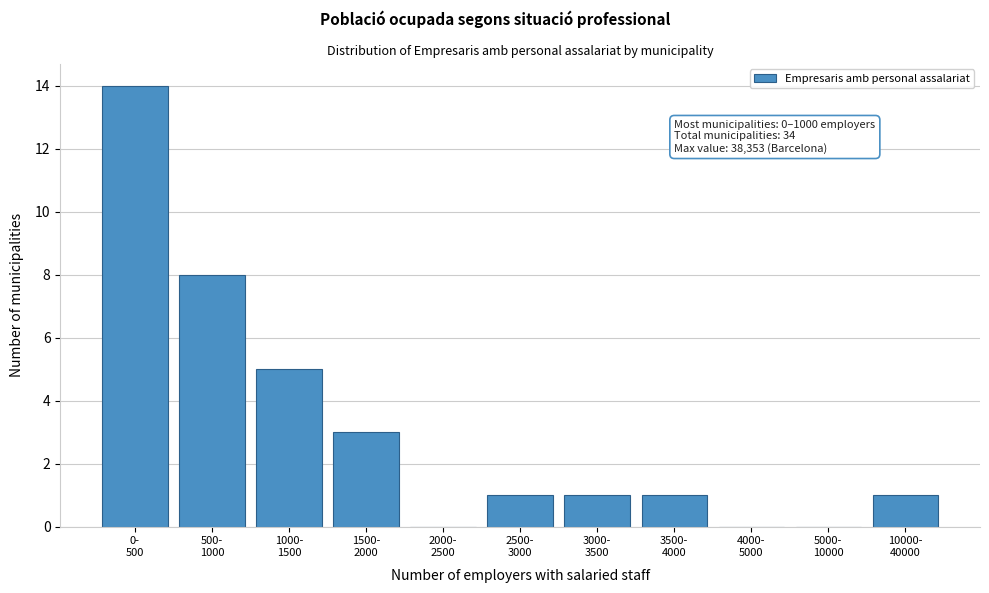

What is the greatest value displayed?

14